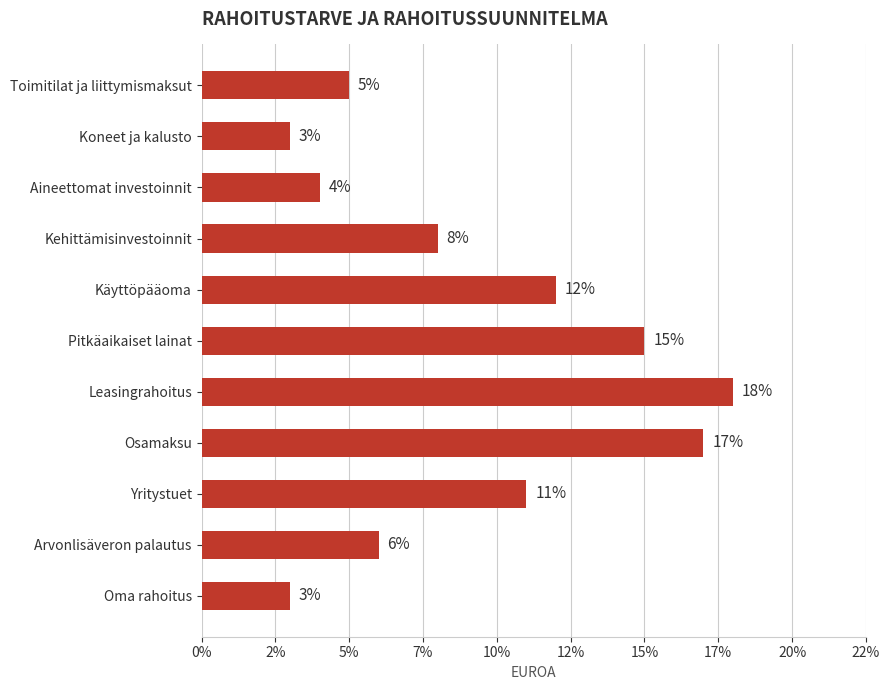

What is the difference between the second highest and second lowest values?

14